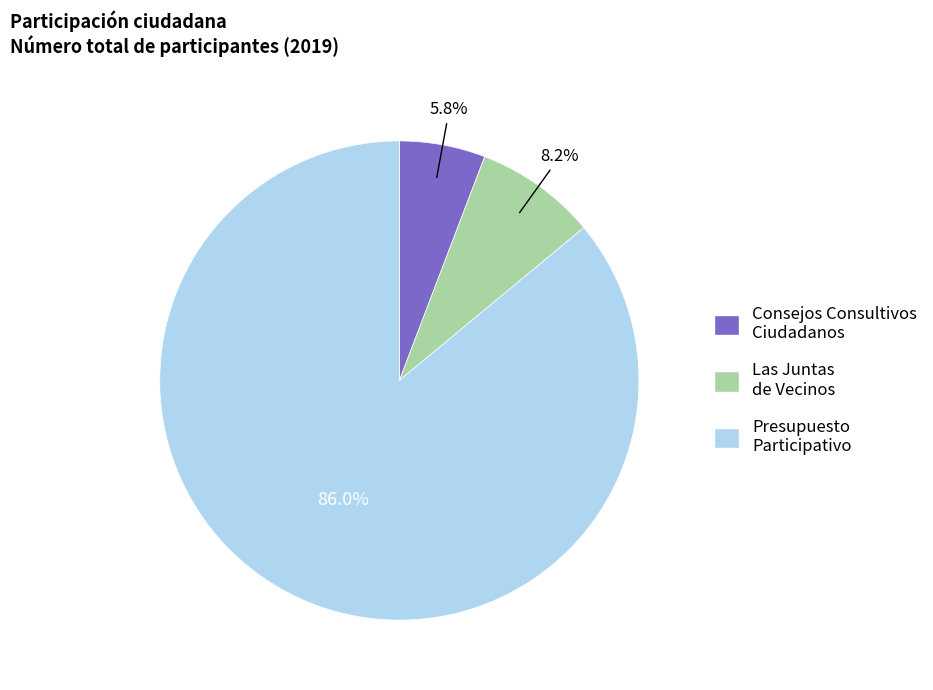

Rank the categories by value from lowest to highest.

Consejos Consultivos Ciudadanos, Las Juntas de Vecinos, Presupuesto Participativo